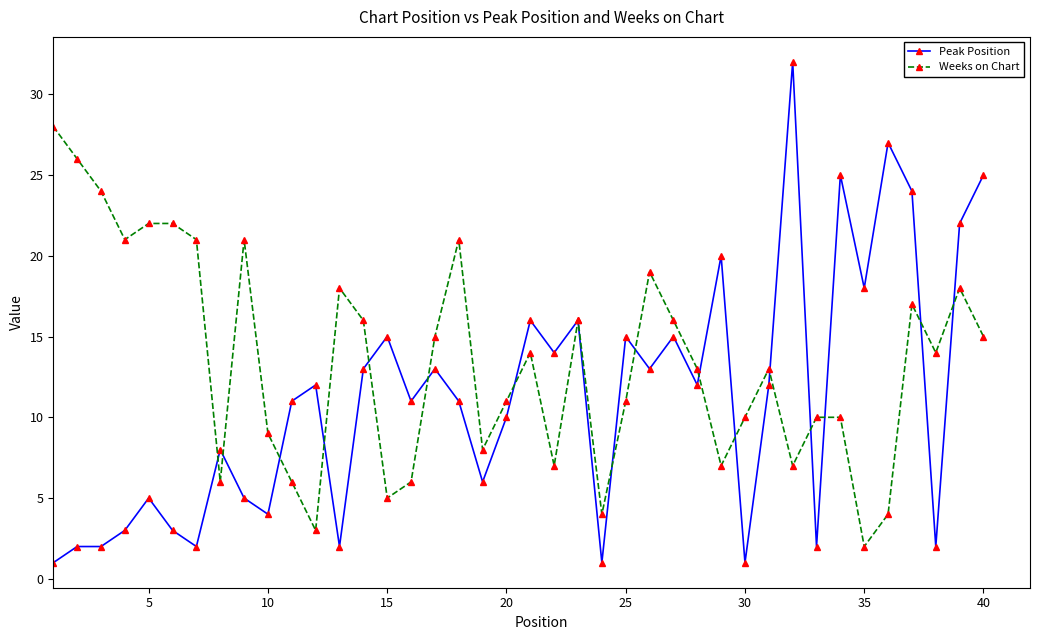

Rank the series by their maximum value, from lowest to highest.

Weeks on Chart, Peak Position